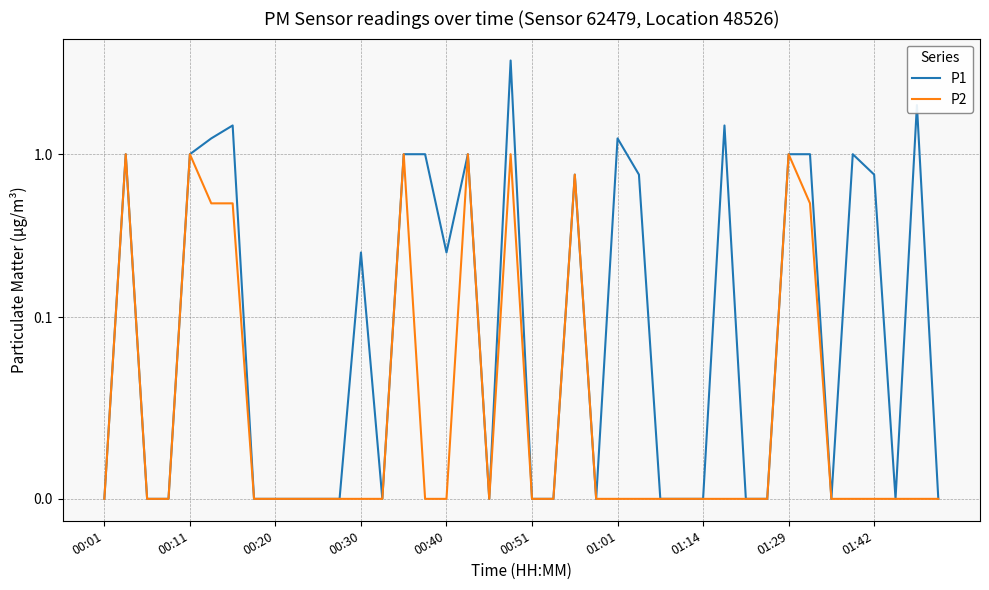

True or false: P1 and P2 cross at least once.

False